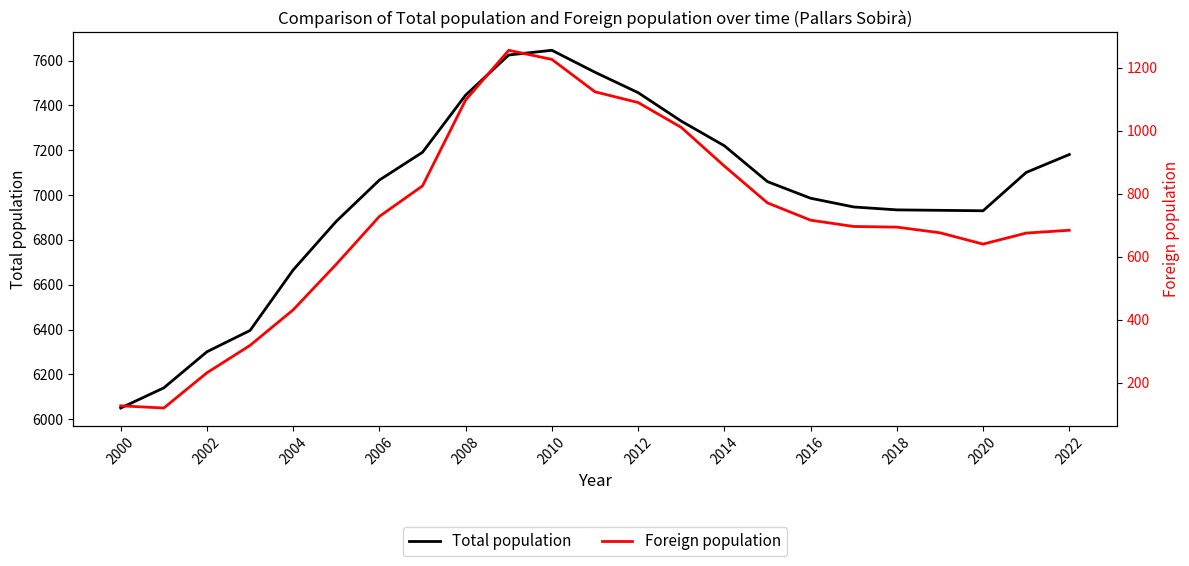

True or false: Total population has more than 2 points higher than both neighbors.

False